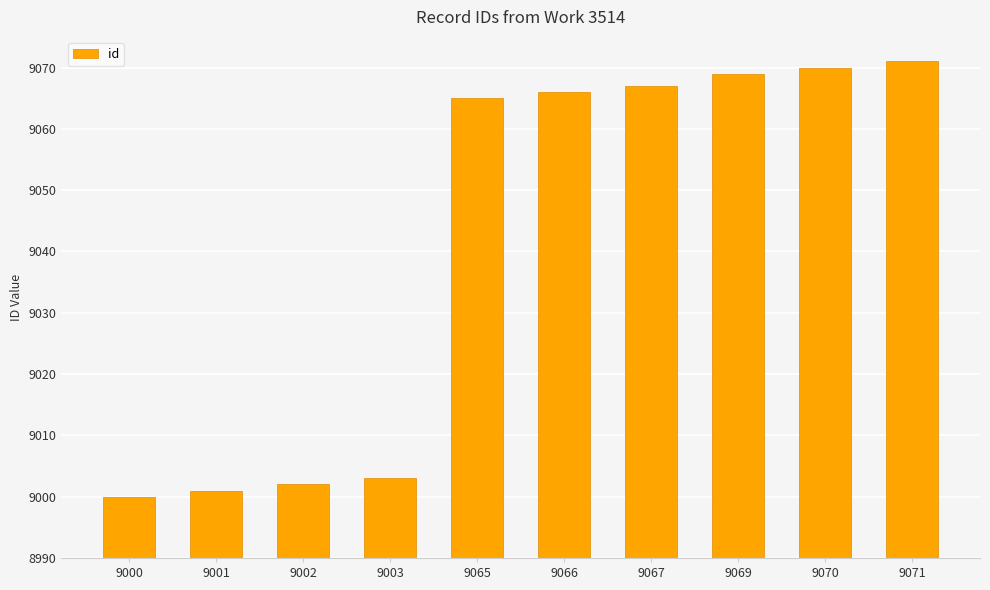

What is the maximum value shown in the chart?

9071